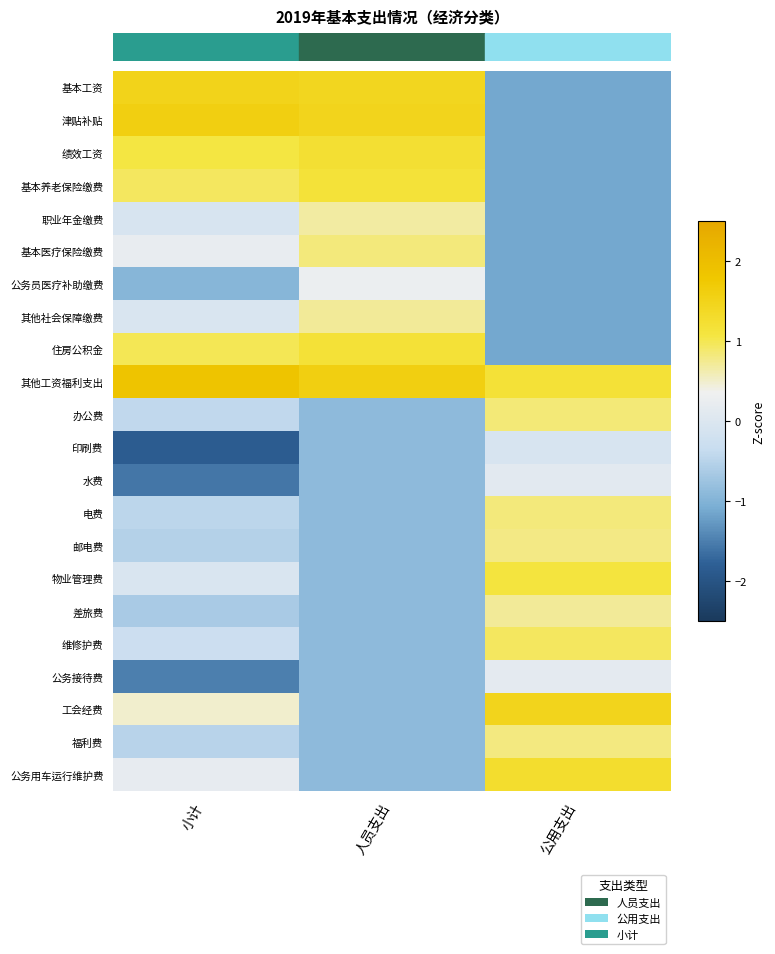

Which series has the largest total across all categories?

其他工资福利支出